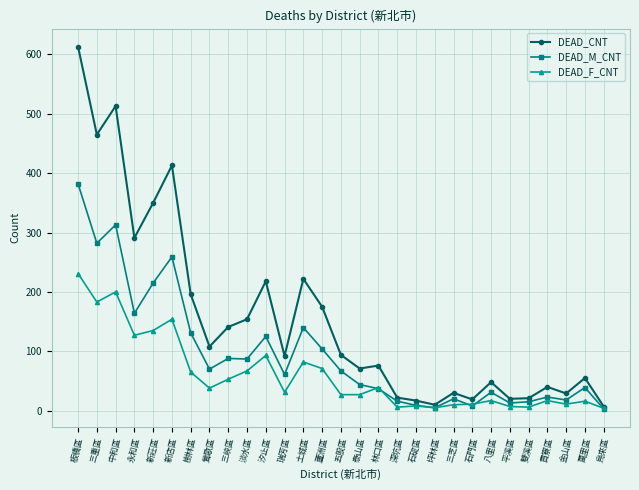

How many categories are shown in the chart?

29